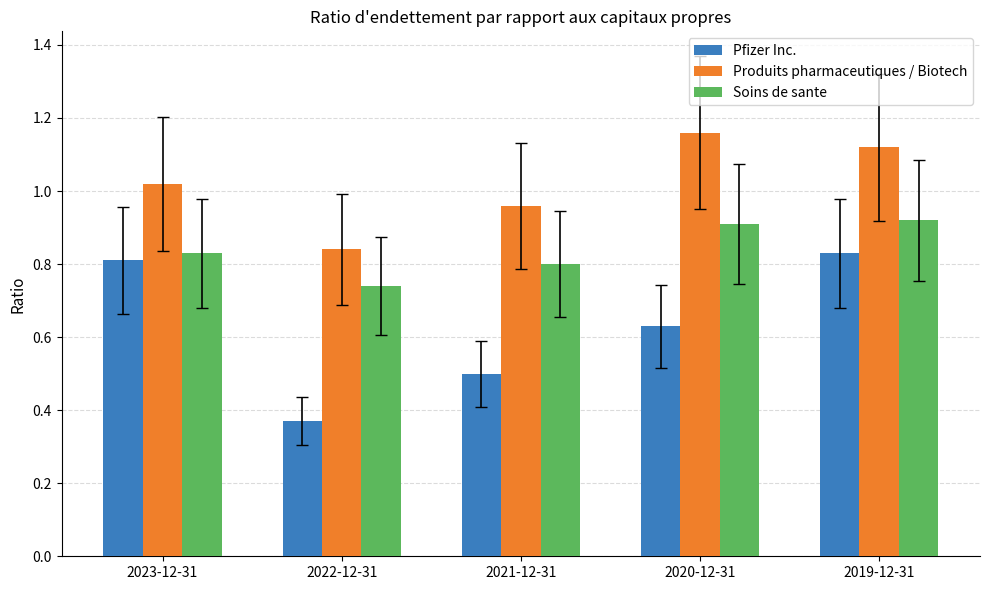

The Pfizer Inc. series shows 1.1 at 2019-12-31. True or false?

False